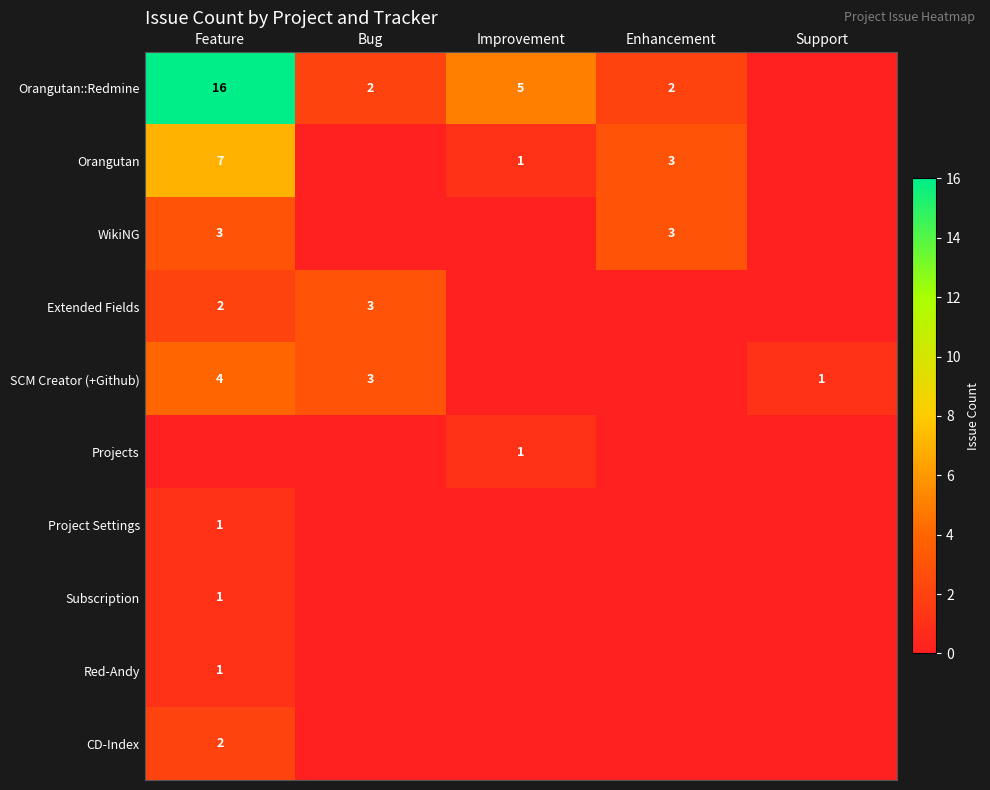

Which category has the highest value across all series?

Feature